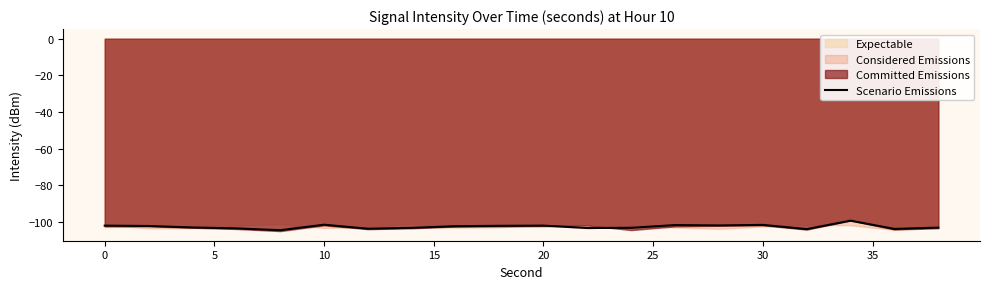

True or false: Scenario Emissions has a value of -182.5 at 30.

False